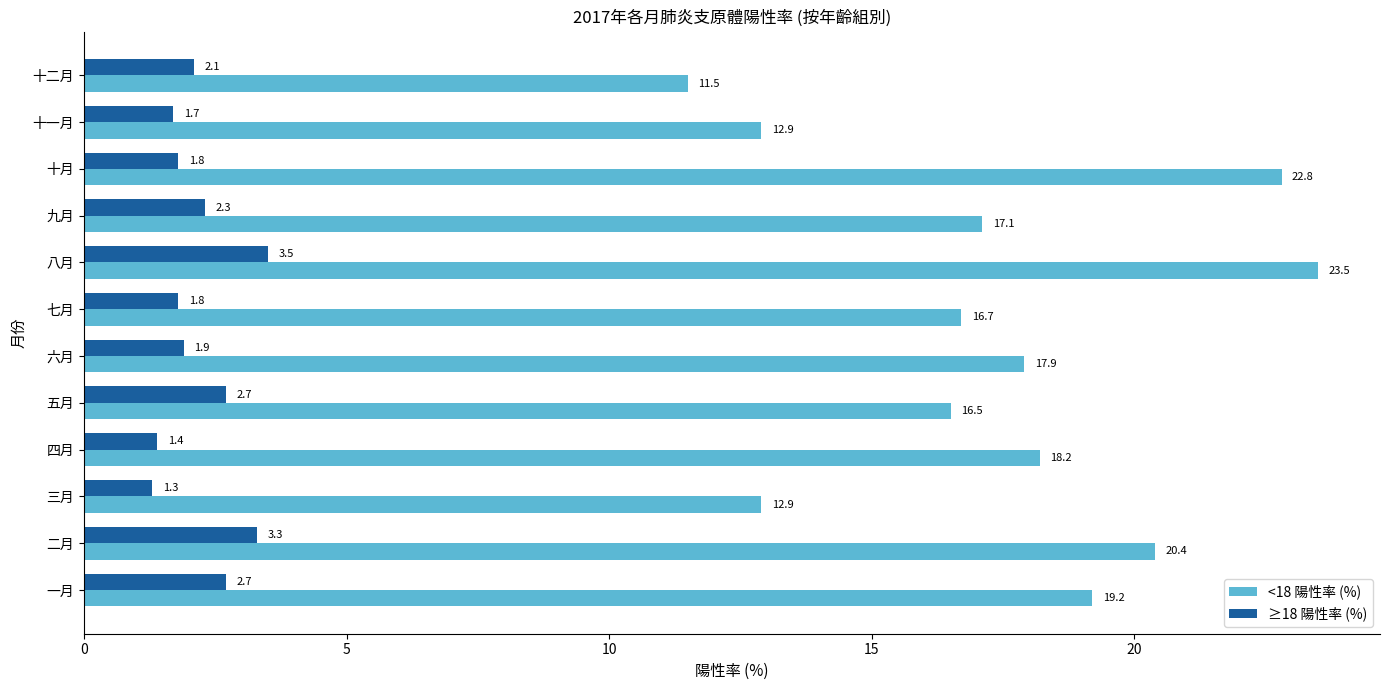

Is the value of <18 陽性率 (%) at 十二月 greater than the value of ≥18 陽性率 (%) at 六月?

Yes